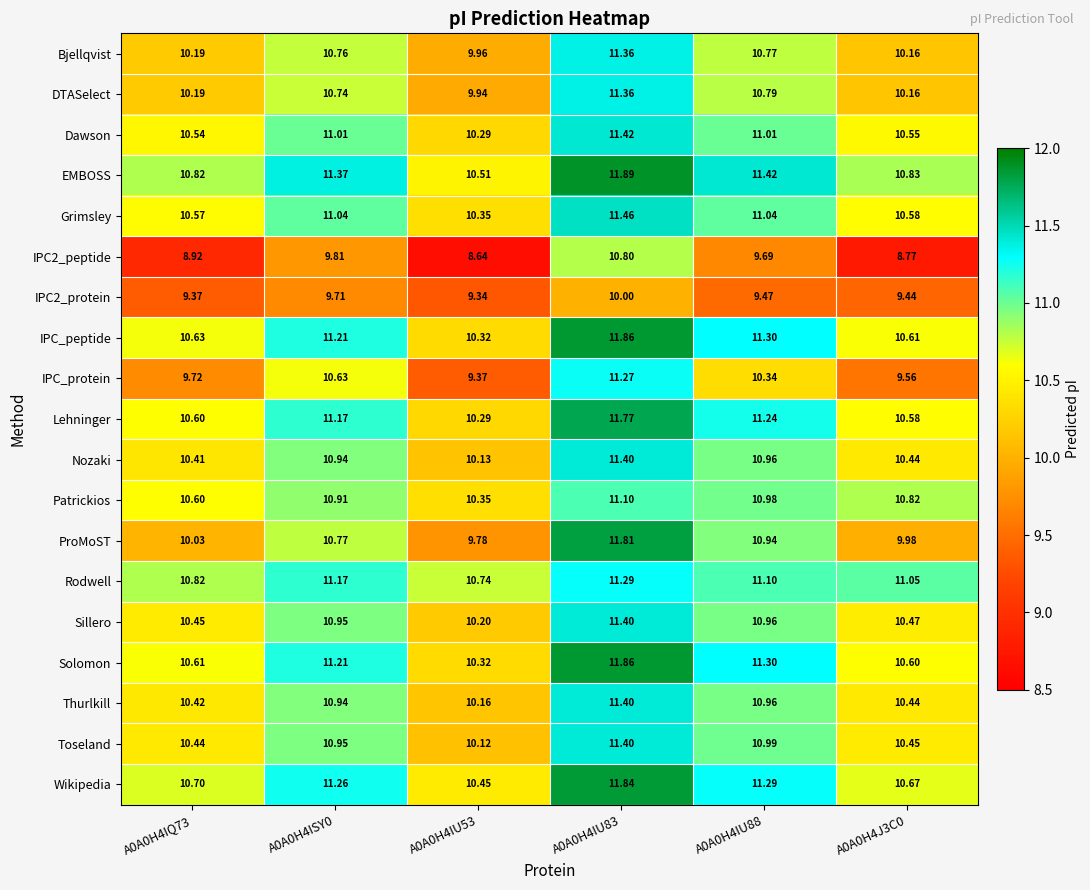

At how many categories does at least one series exceed 10?

6